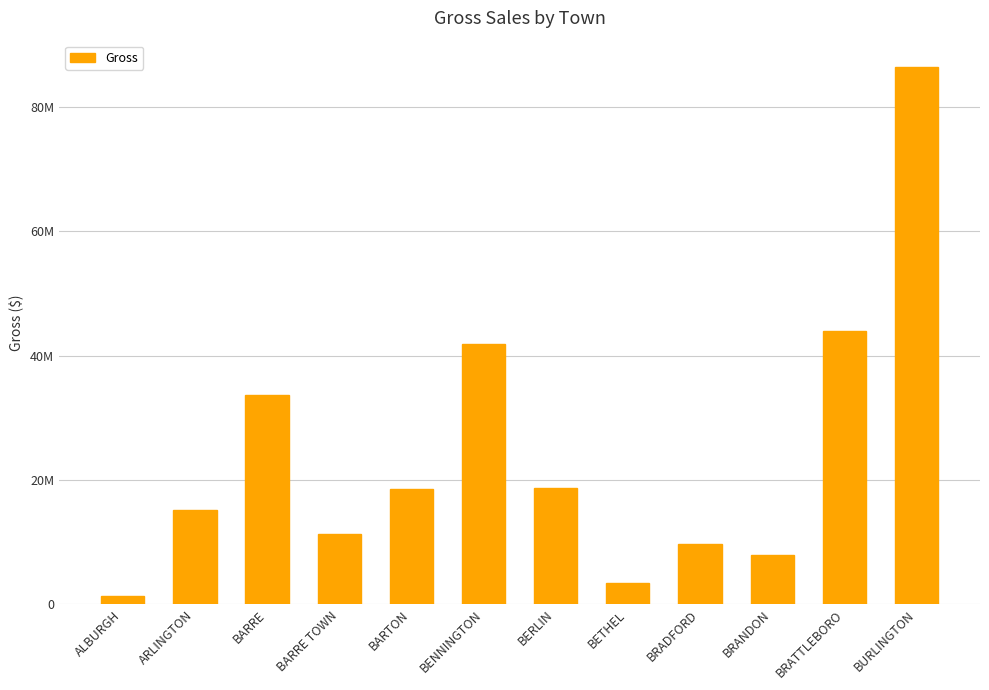

Does the chart contain stacked bars?

No